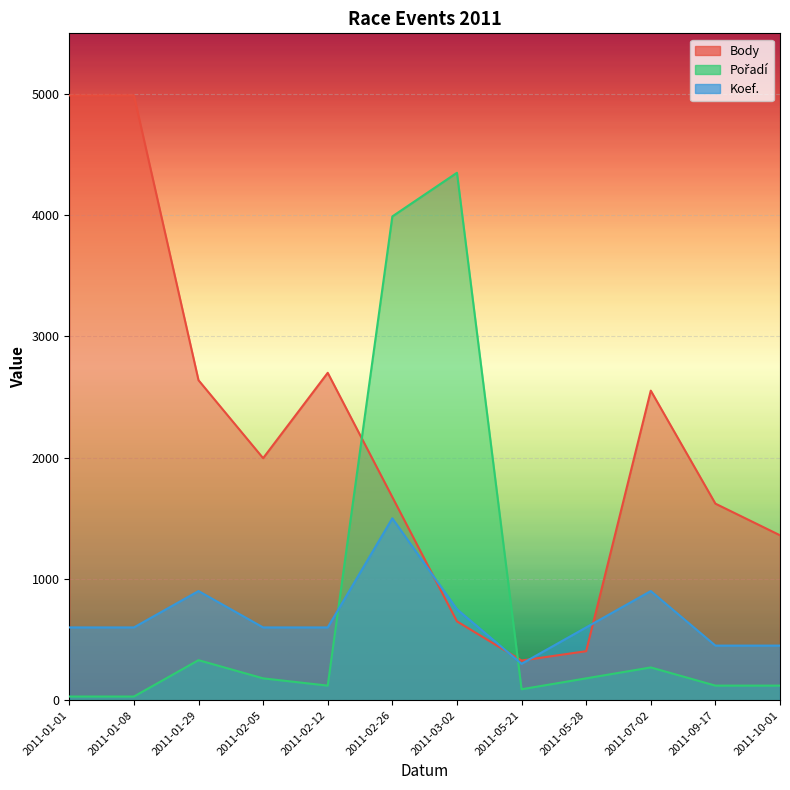

What is the label of the 9th point from the right?

2011-02-05